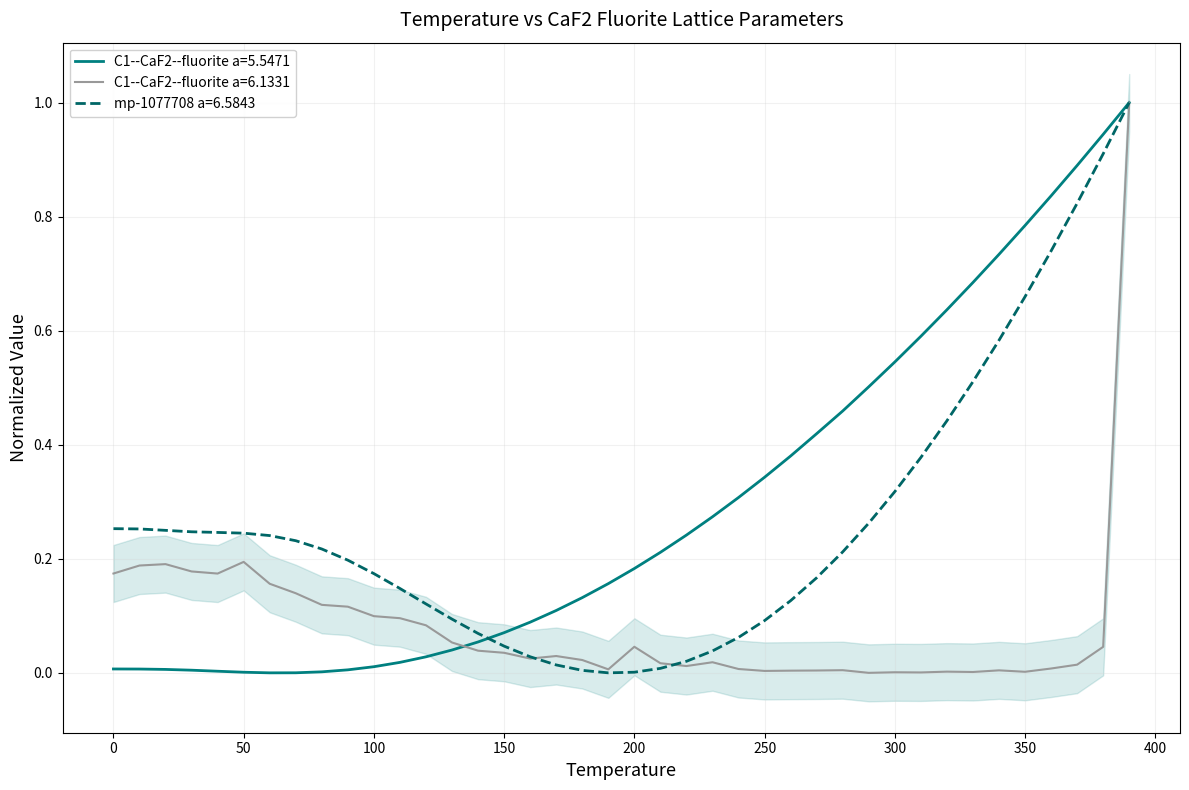

How many times do C1--CaF2--fluorite a=6.1331 and C1--CaF2--fluorite a=5.5471 cross each other?

1